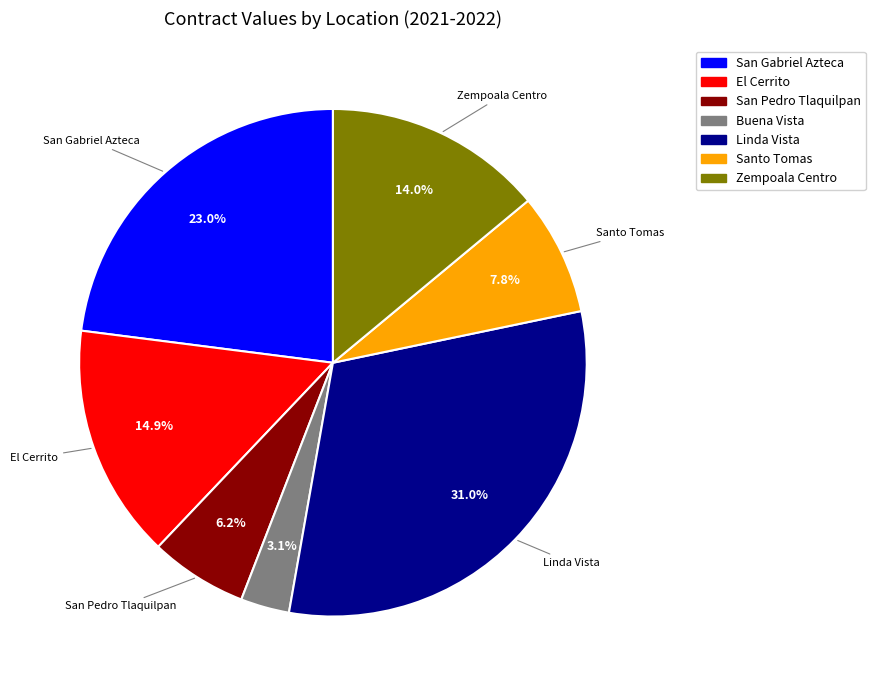

To the nearest percent, what is the combined percentage of Buena Vista and Linda Vista?

34%